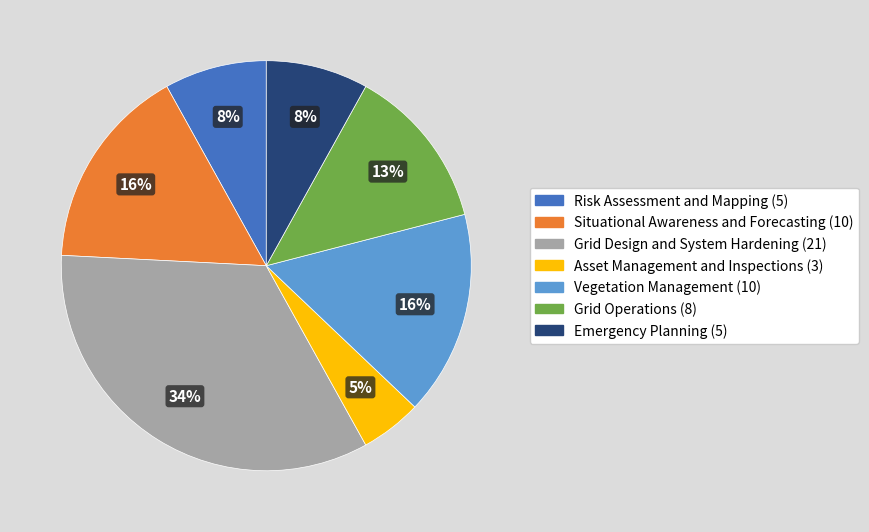

Does Grid Design and System Hardening represent more than half of the total?

No